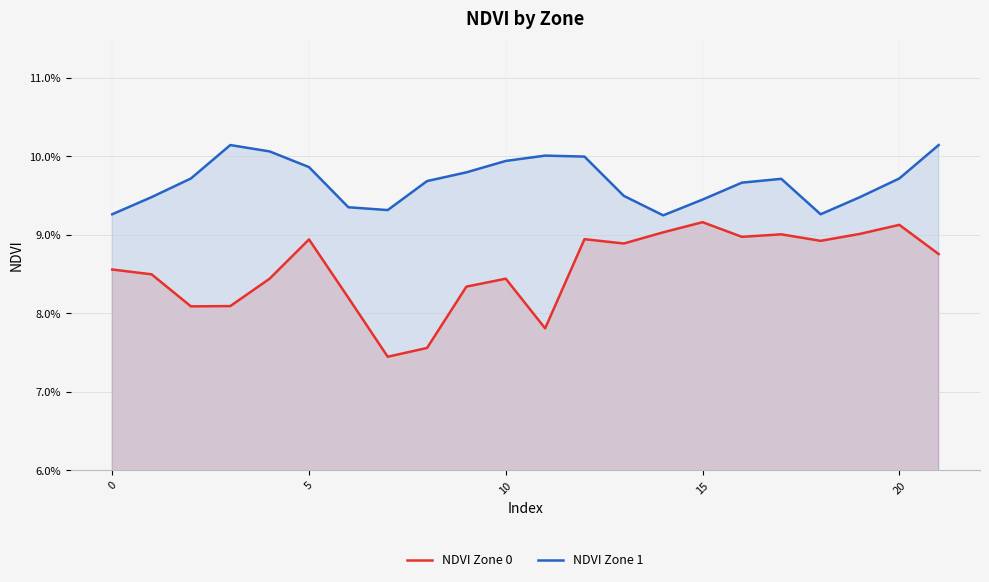

What is the minimum value shown in the chart?

0.1